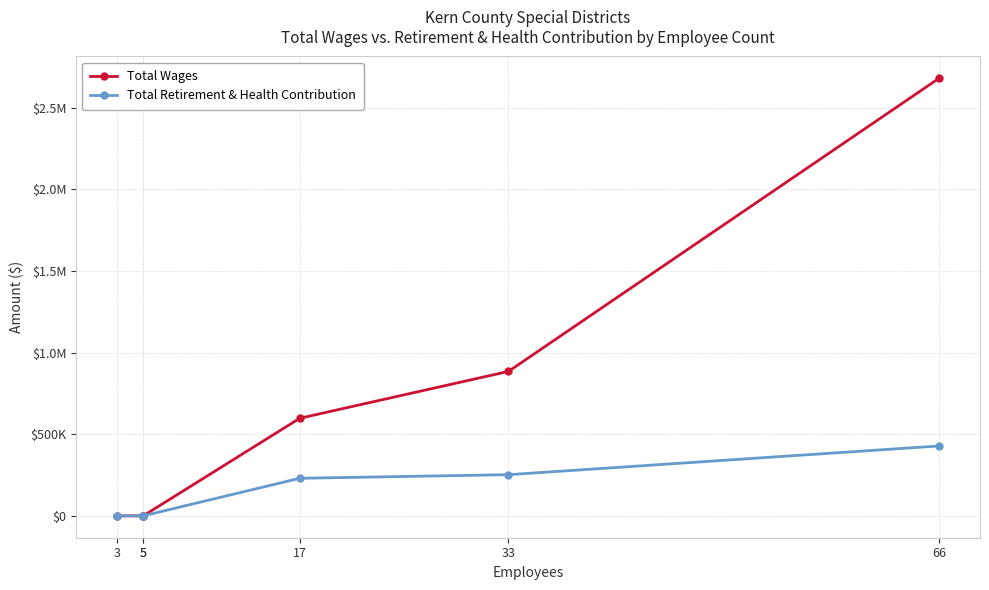

How many lines are shown in the chart?

2